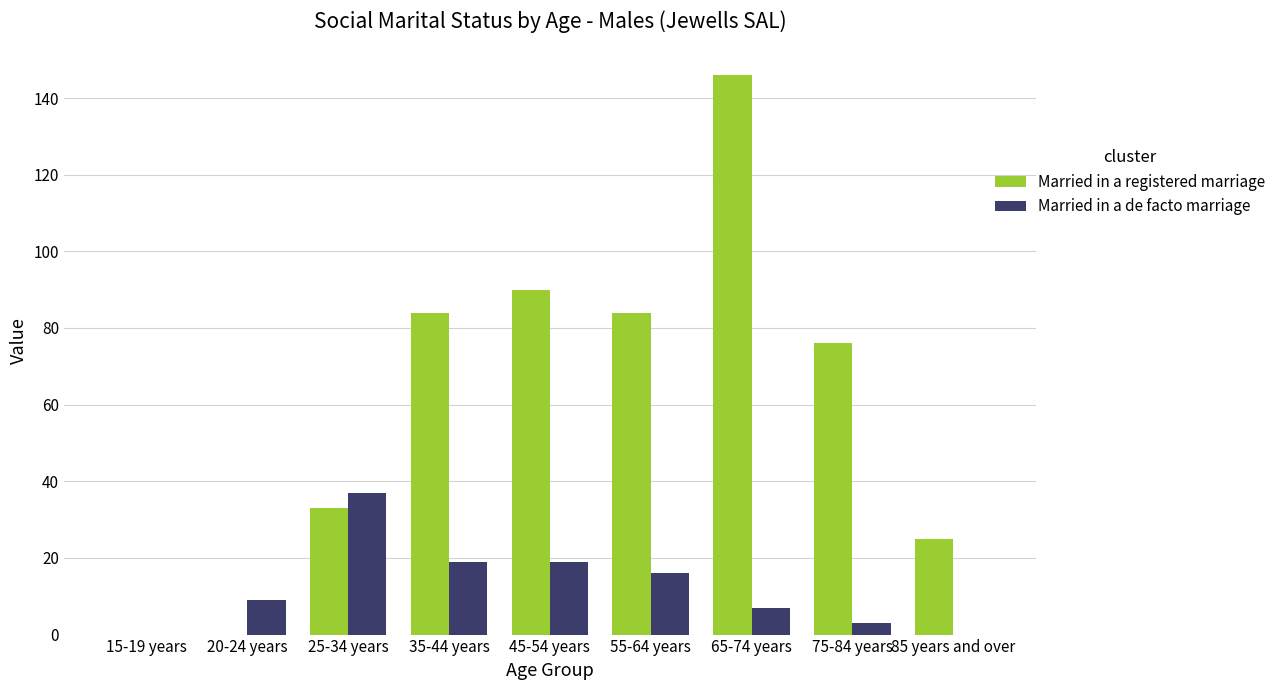

Does the chart contain stacked bars?

No